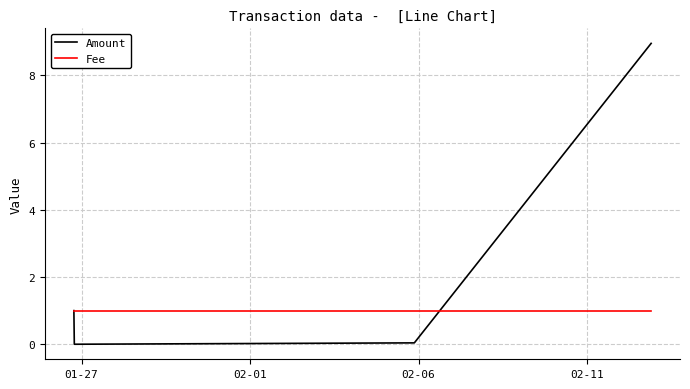

Which series has the largest total across all categories?

Amount